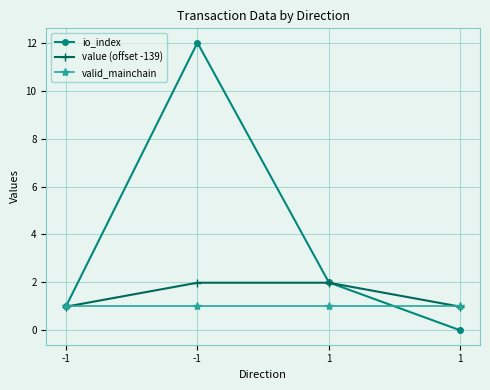

How many values in io_index are above zero?

3